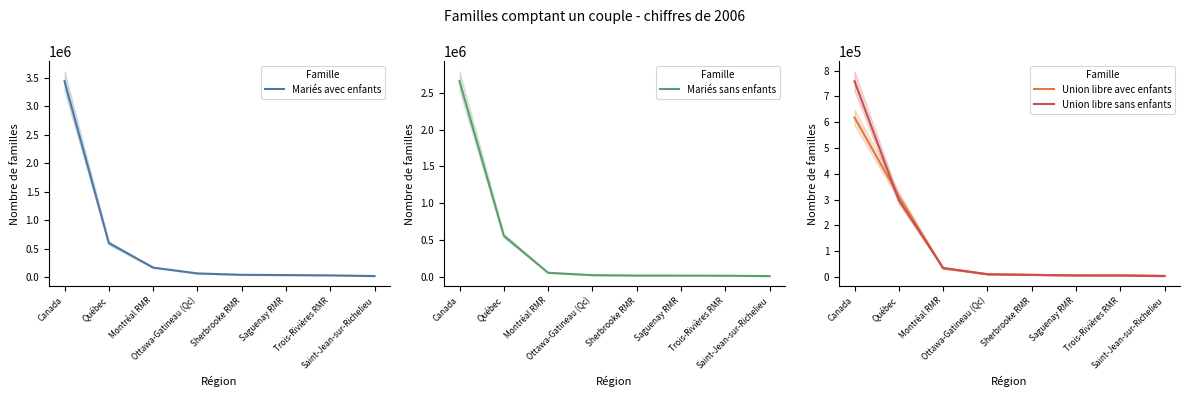

What is the average value of the Union libre avec enfants series?

125459